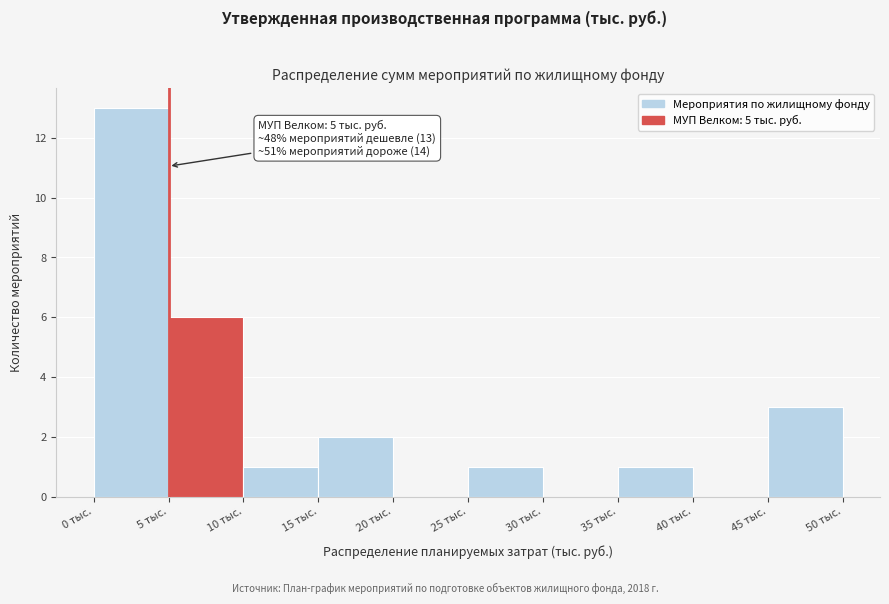

Which range on the x-axis has the tallest bar?

0 to 5